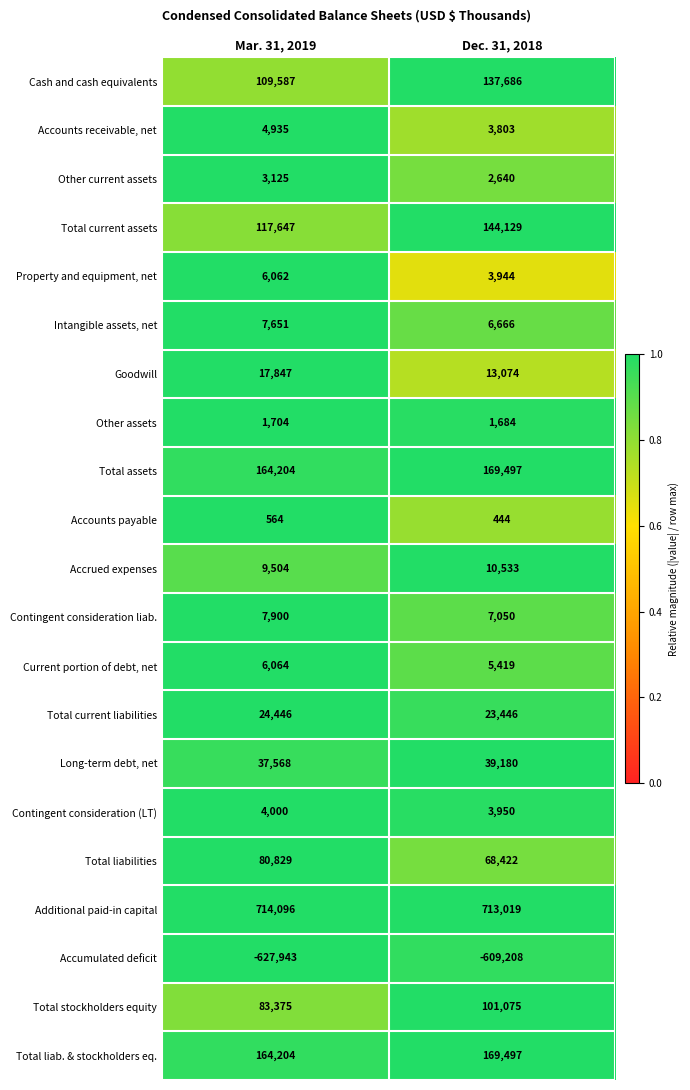

At which category is the sum across all series the highest?

Dec. 31, 2018